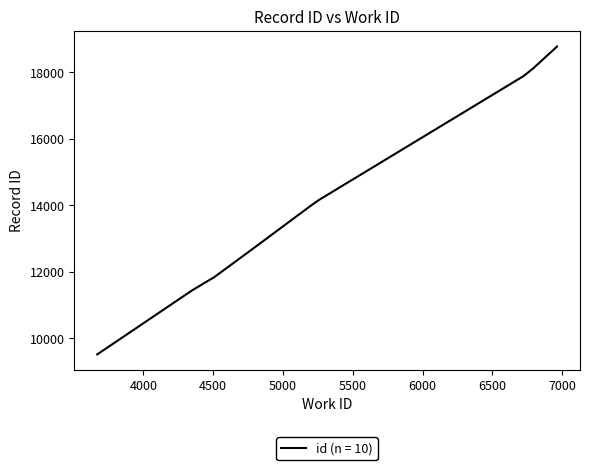

What is the change in value from 3669 to 6726?

+8375